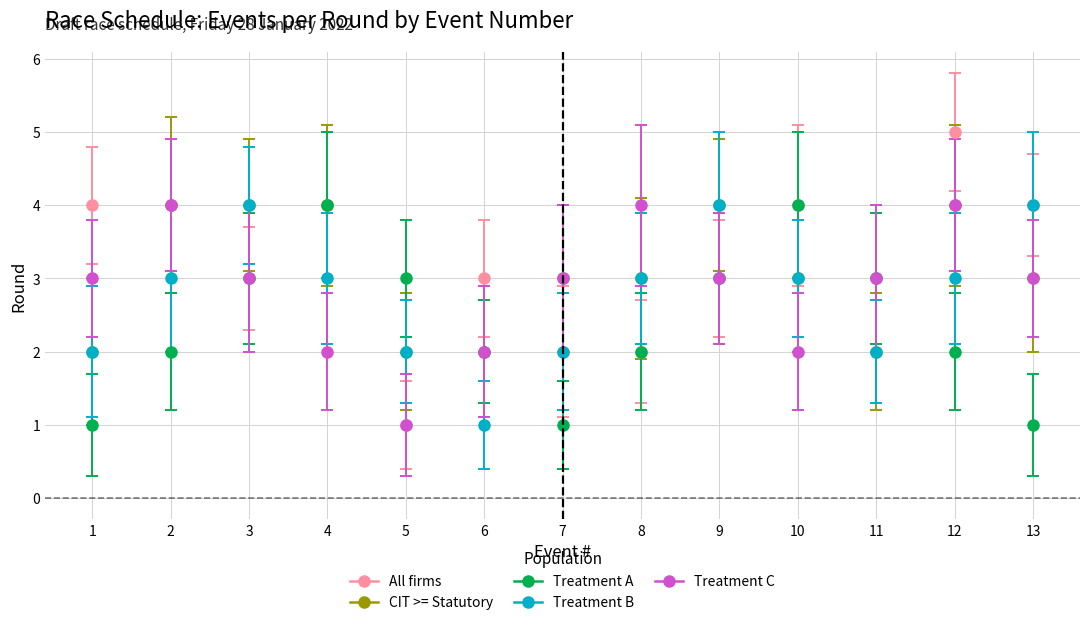

How many lines are shown in the chart?

5